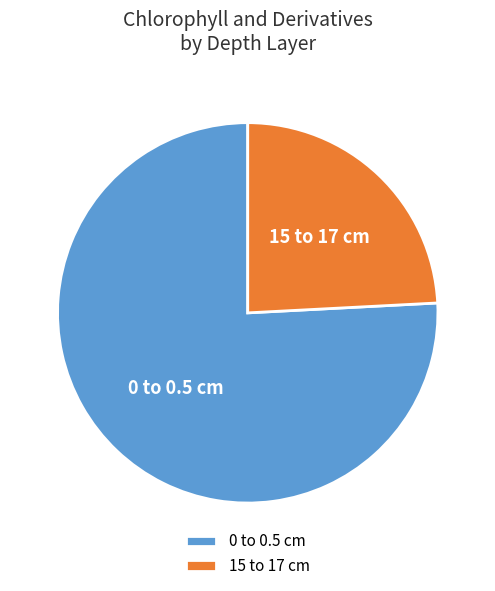

Which category has the biggest portion of the pie?

0 to 0.5 cm